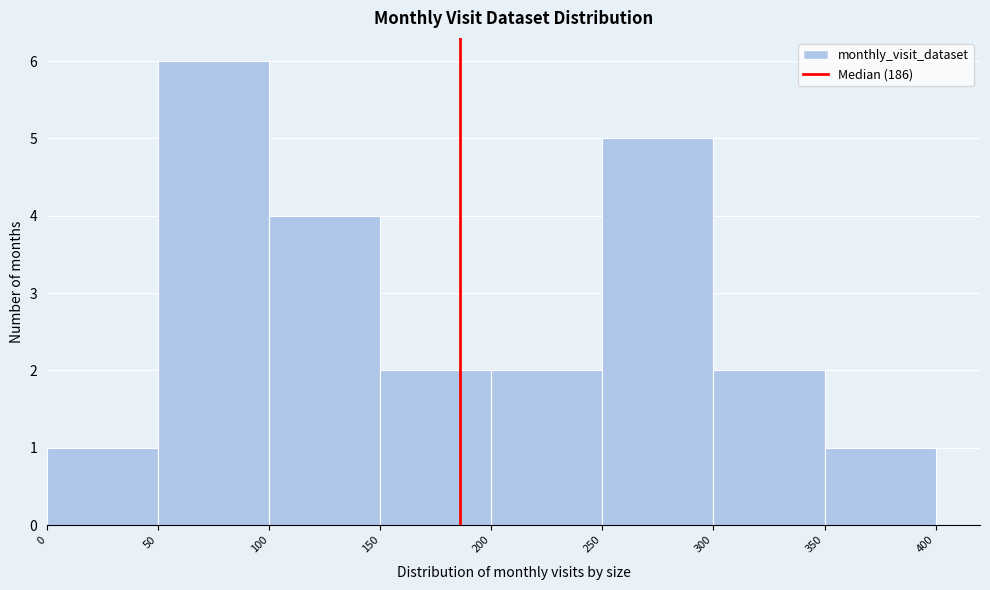

Over which range of the x-axis is the bar tallest?

50 to 100